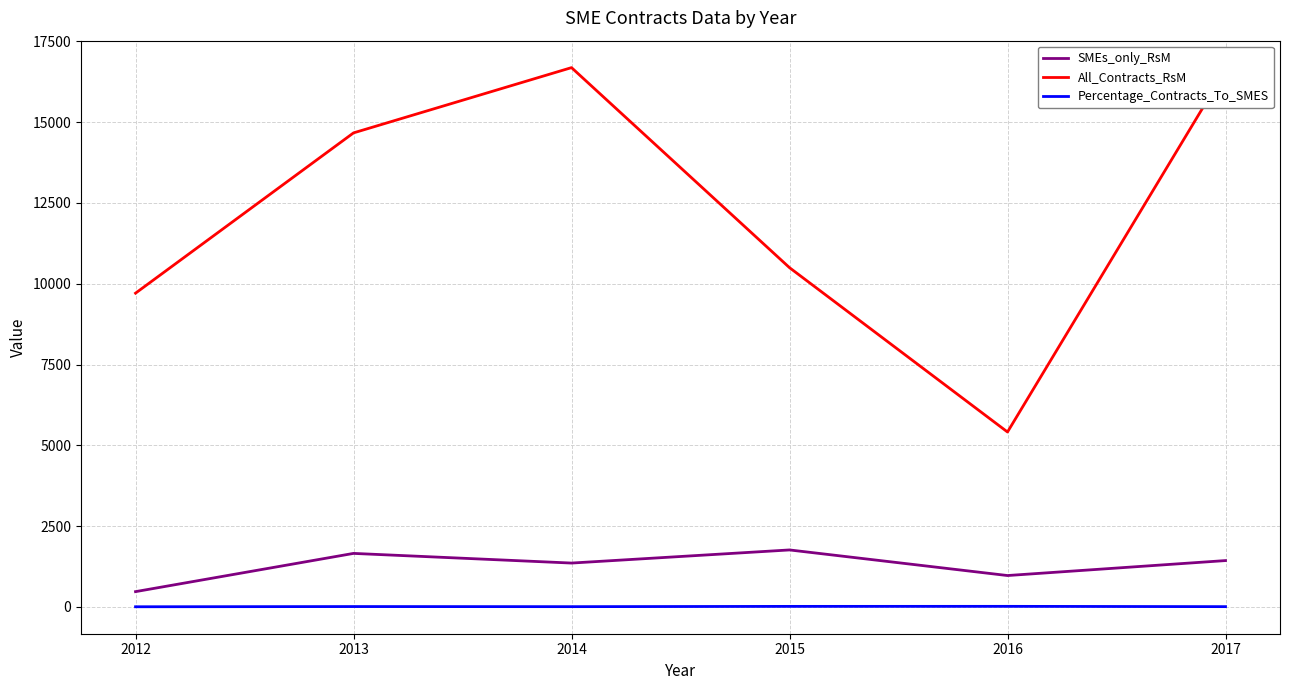

At which label does SMEs_only_RsM reach its minimum?

2012